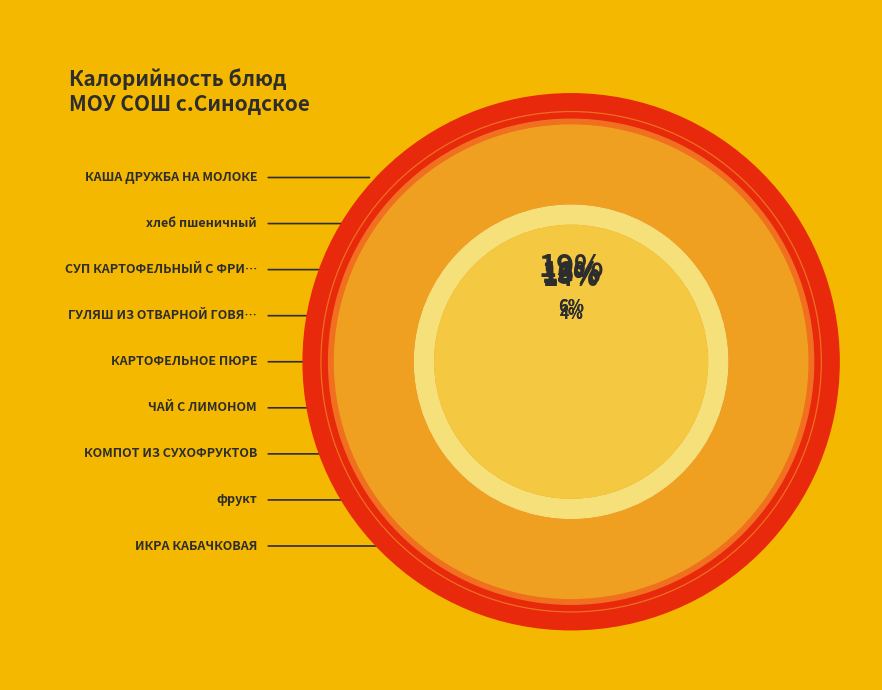

What percentage is the КАША ДРУЖБА НА МОЛОКЕ slice, to the nearest percent?

19%